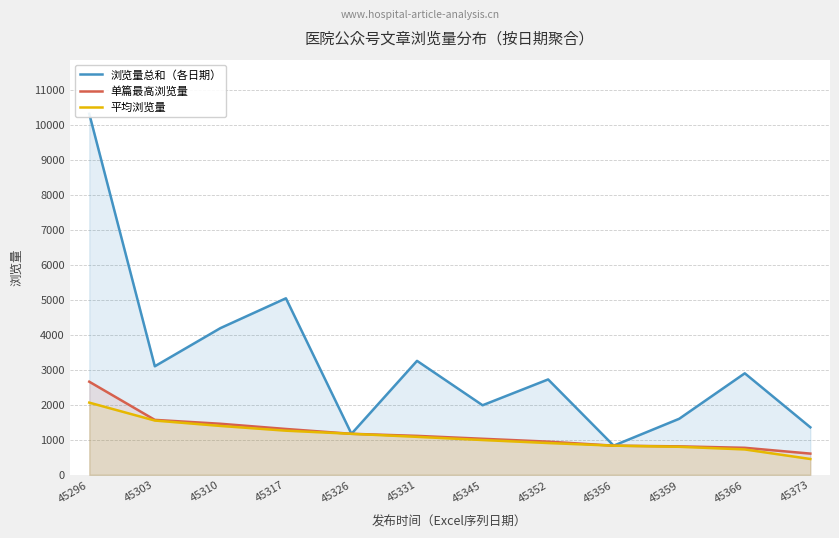

What is the difference between the second highest and minimum values in the 单篇最高浏览量 series?

964